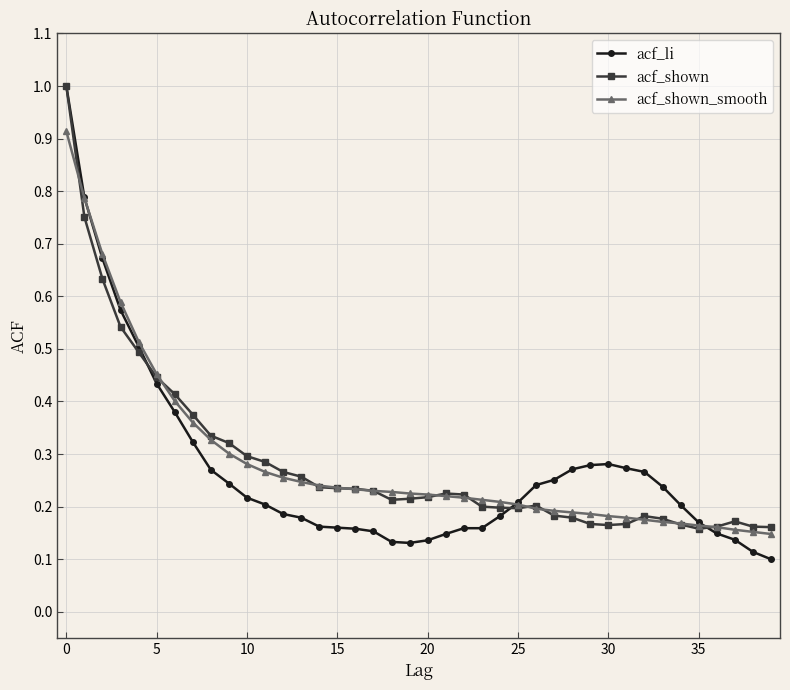

At how many categories does at least one series exceed 0?

40